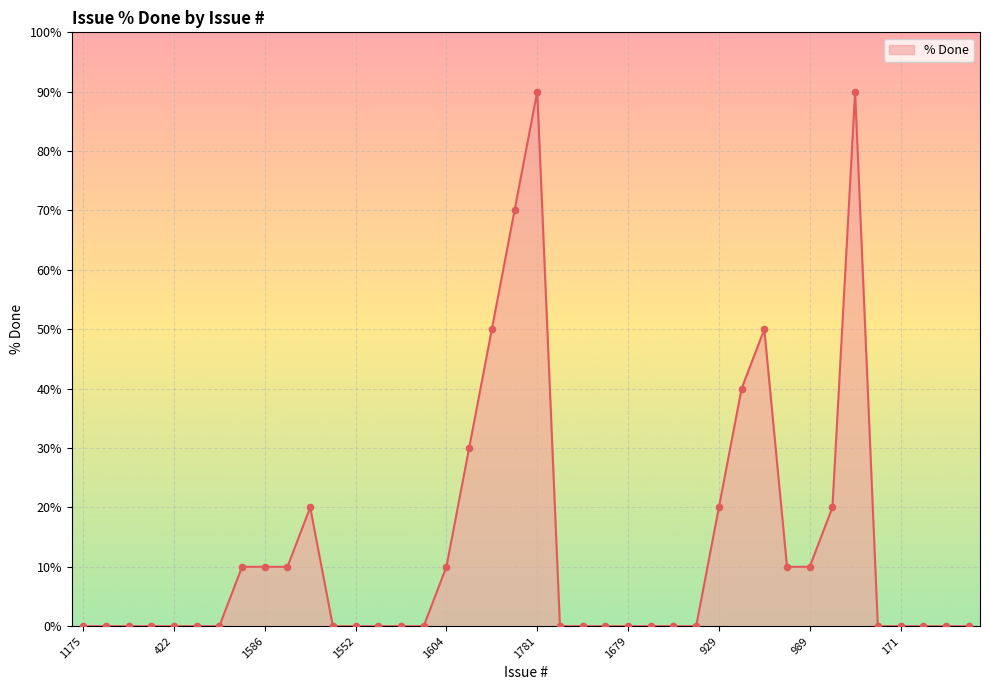

What is the greatest value displayed?

90